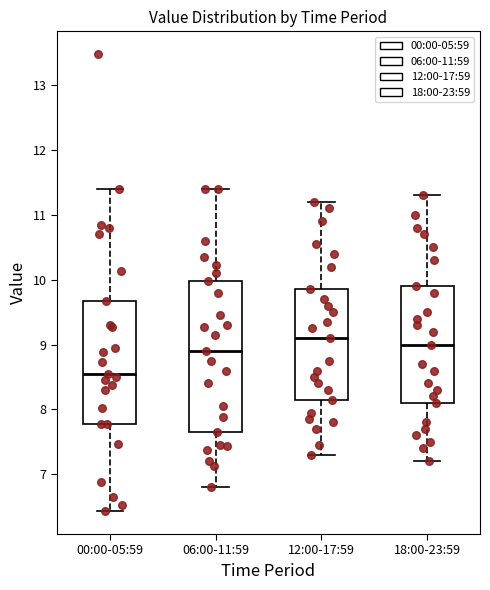

Reading left to right, read every box against the y-axis: the position of its median line, the range the box covers, and the ends of its whiskers. The values are not printed on the chart, so give them approximately, as read against the axis.

00:00-05:59: median 8.6, box 7.8 to 9.7, whiskers 6.4 to 11.4
06:00-11:59: median 8.9, box 7.7 to 10.0, whiskers 6.8 to 11.4
12:00-17:59: median 9.1, box 8.2 to 9.9, whiskers 7.3 to 11.2
18:00-23:59: median 9.0, box 8.1 to 9.9, whiskers 7.2 to 11.3